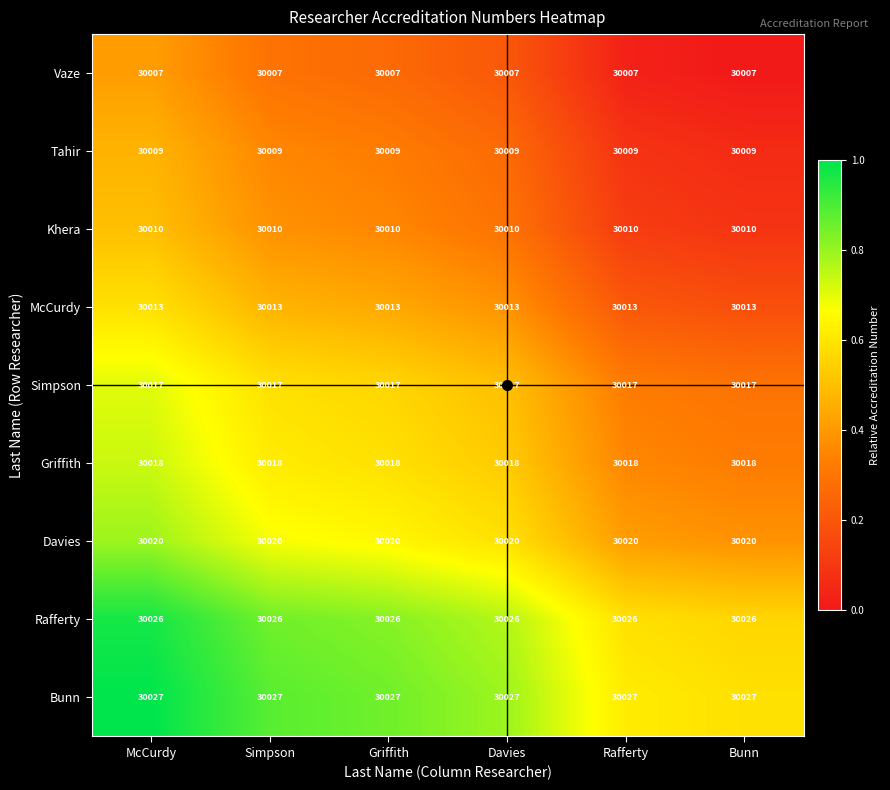

What is the total value across all series at Griffith?

270147